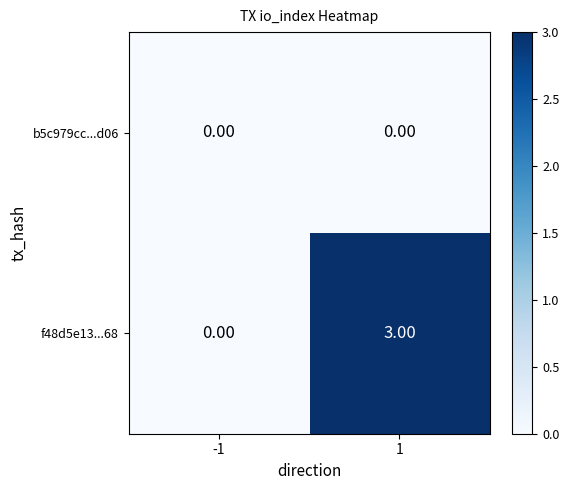

Rank the series at 1 from lowest to highest value.

b5c979cc...d06, f48d5e13...68